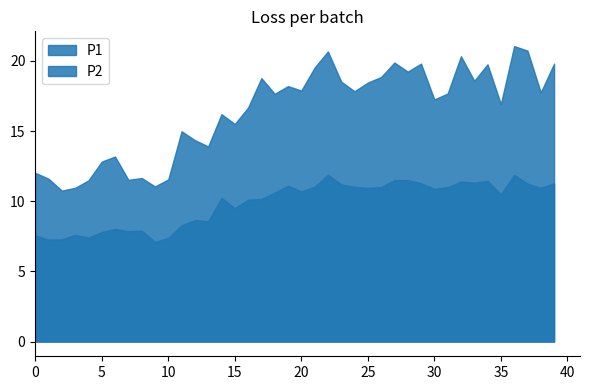

In P1, how many points are lower than both neighbors (excluding endpoints)?

13